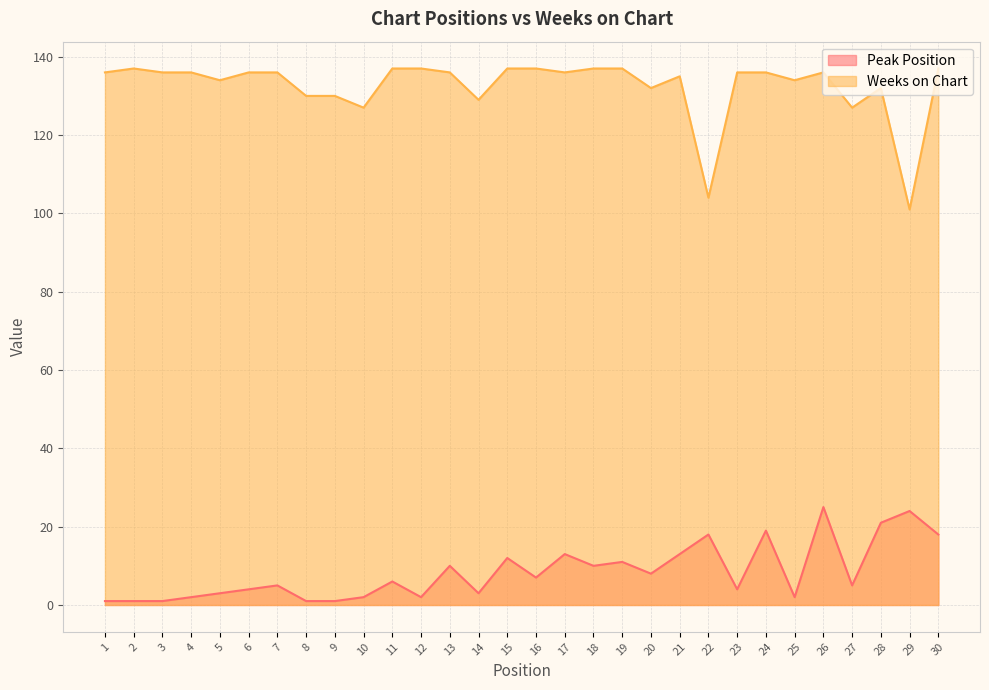

At which label is Weeks on Chart closest to 119?

10